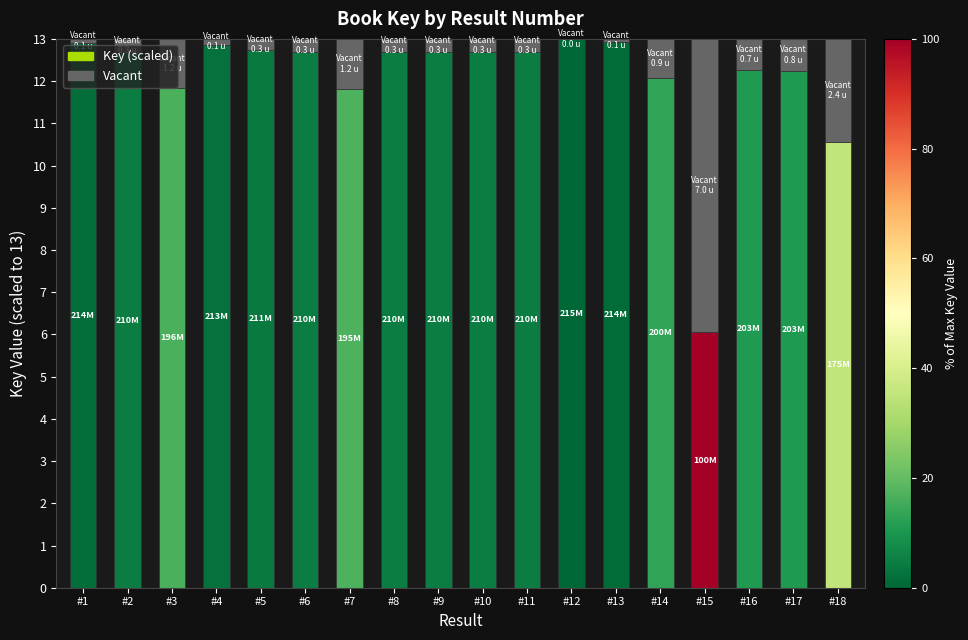

What is the sum of all Key (scaled) values?

217.4